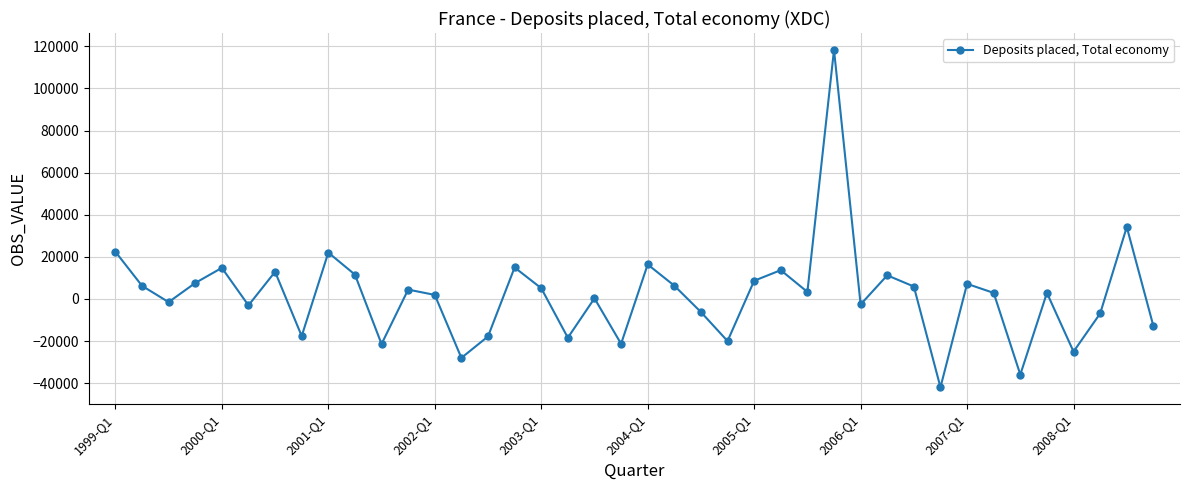

What is the minimum value shown in the chart?

-41969